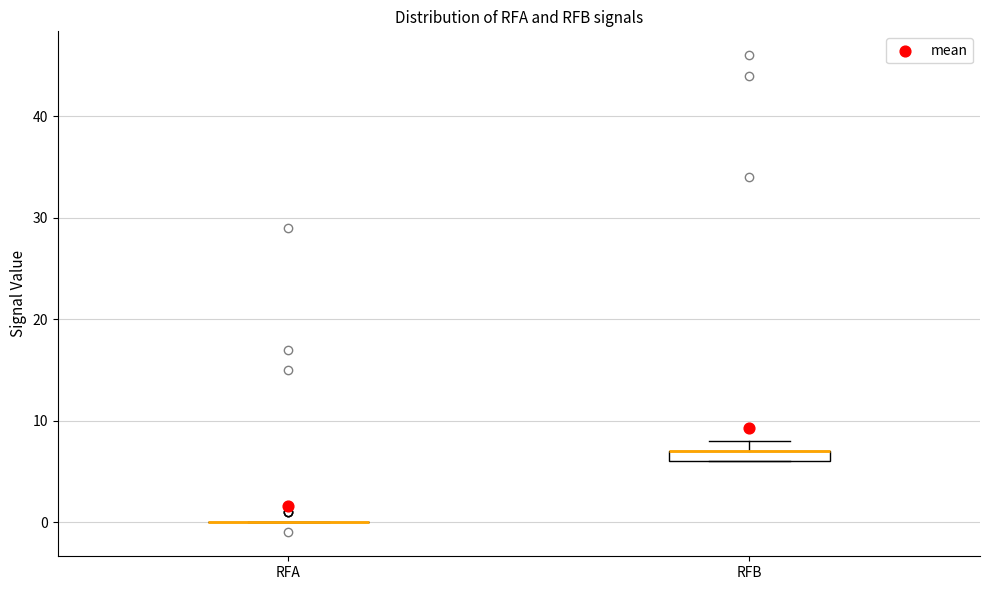

Which box is the tallest, from its lower edge to its upper edge?

RFB